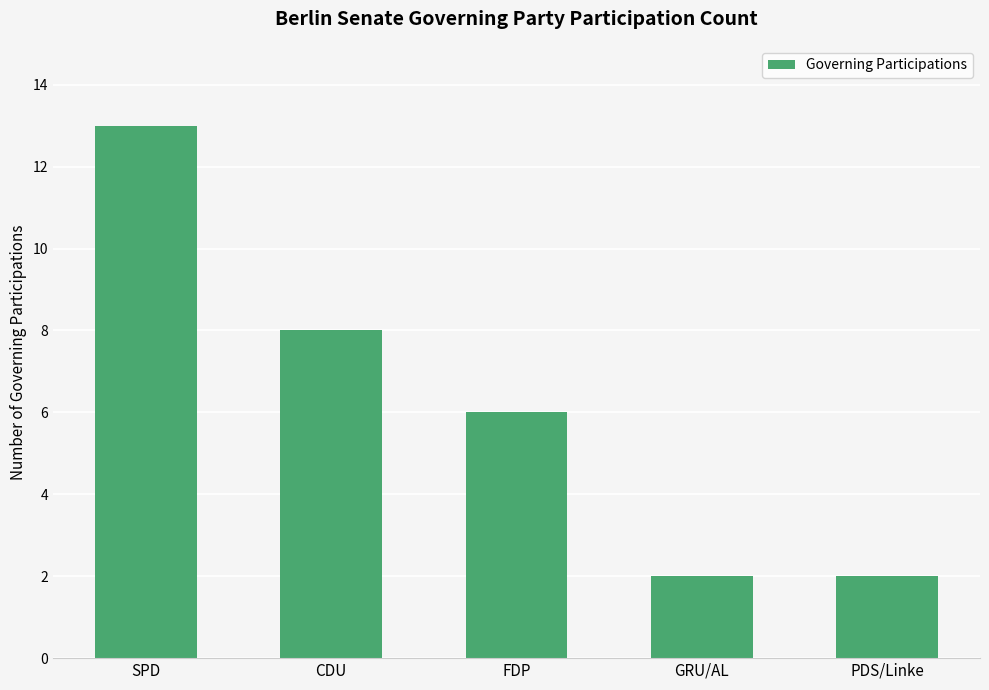

How many values are below 6?

2